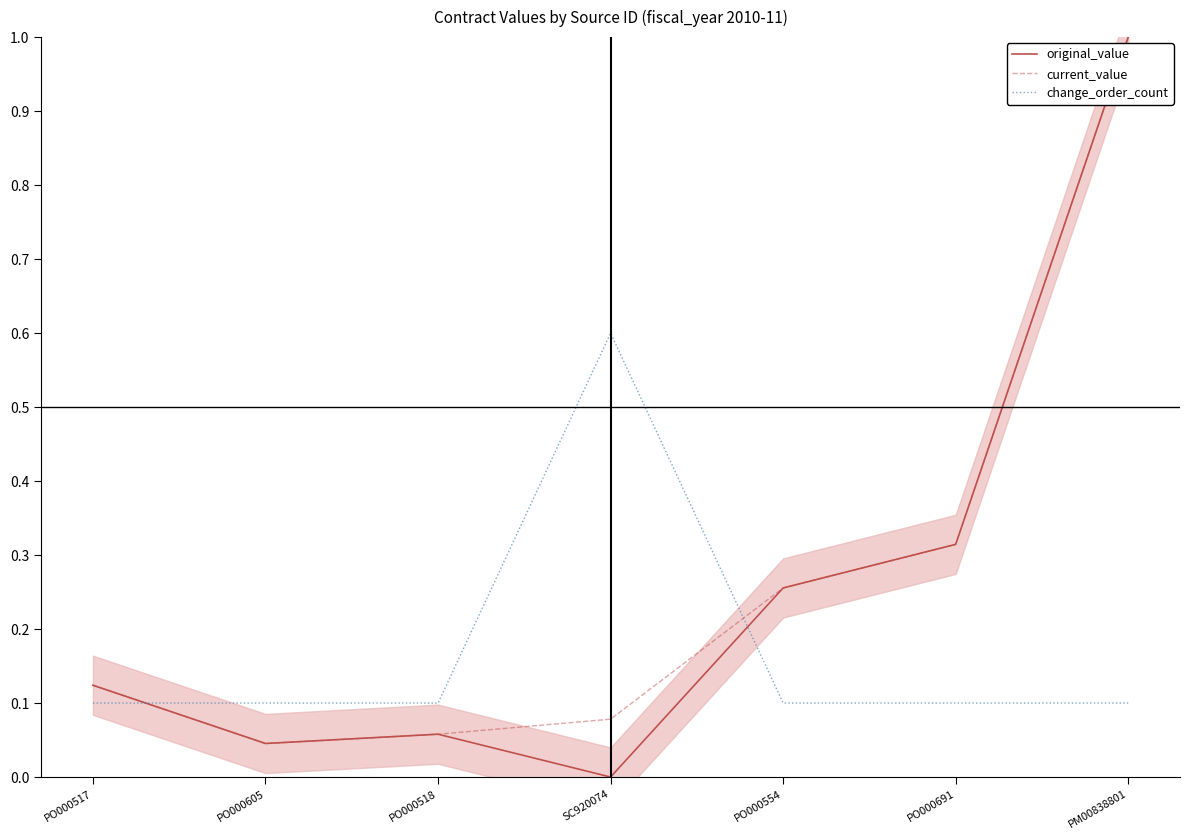

What is the sum of the change_order_count values at PO000517 and PO000605?

0.2